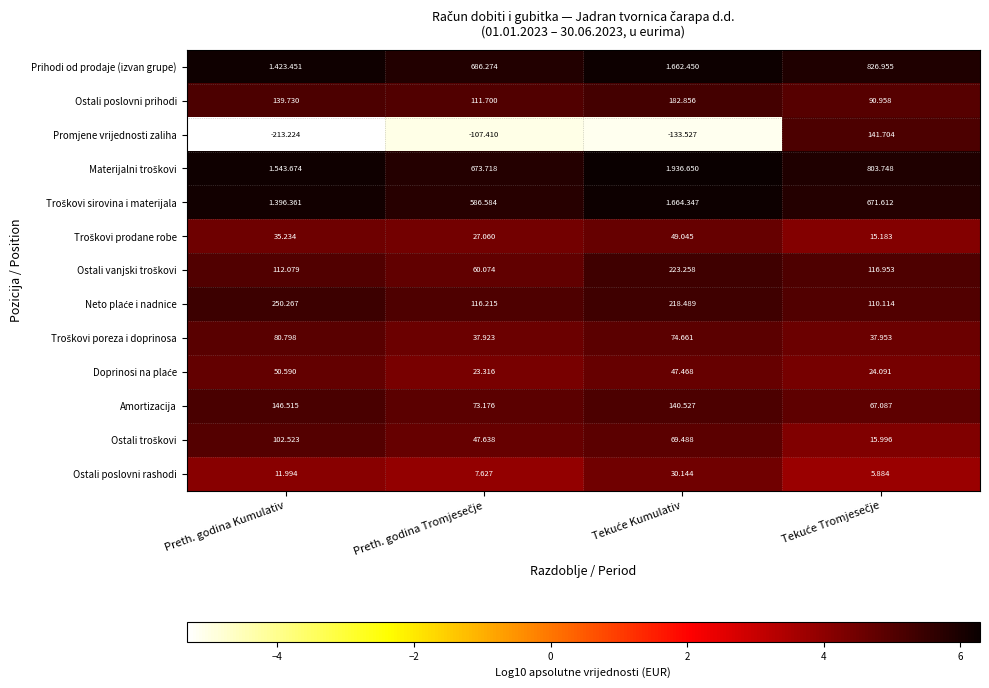

What is the smallest value displayed?

-5.3